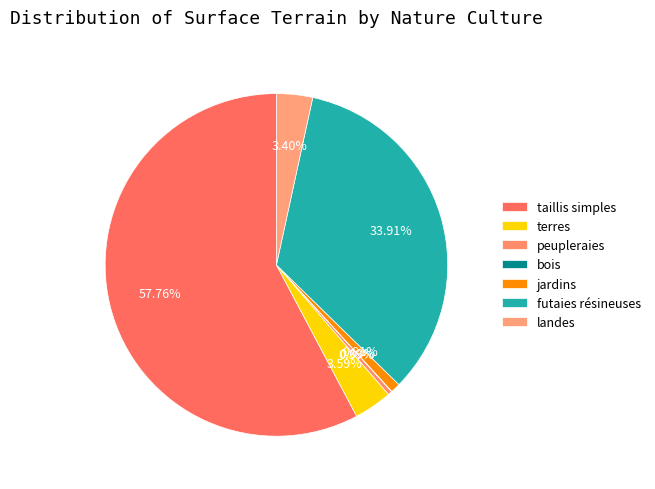

Which slice is the largest?

taillis simples